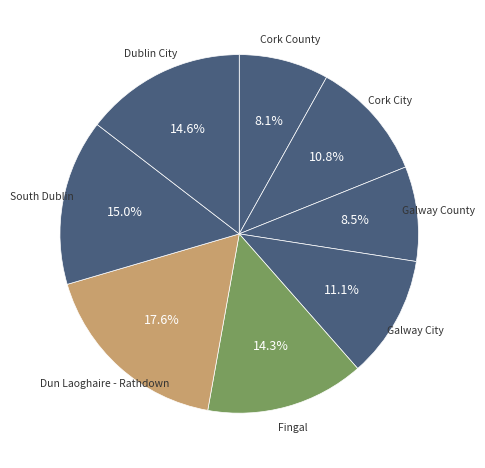

Is it true that Dun Laoghaire - Rathdown is 4% of the pie?

False